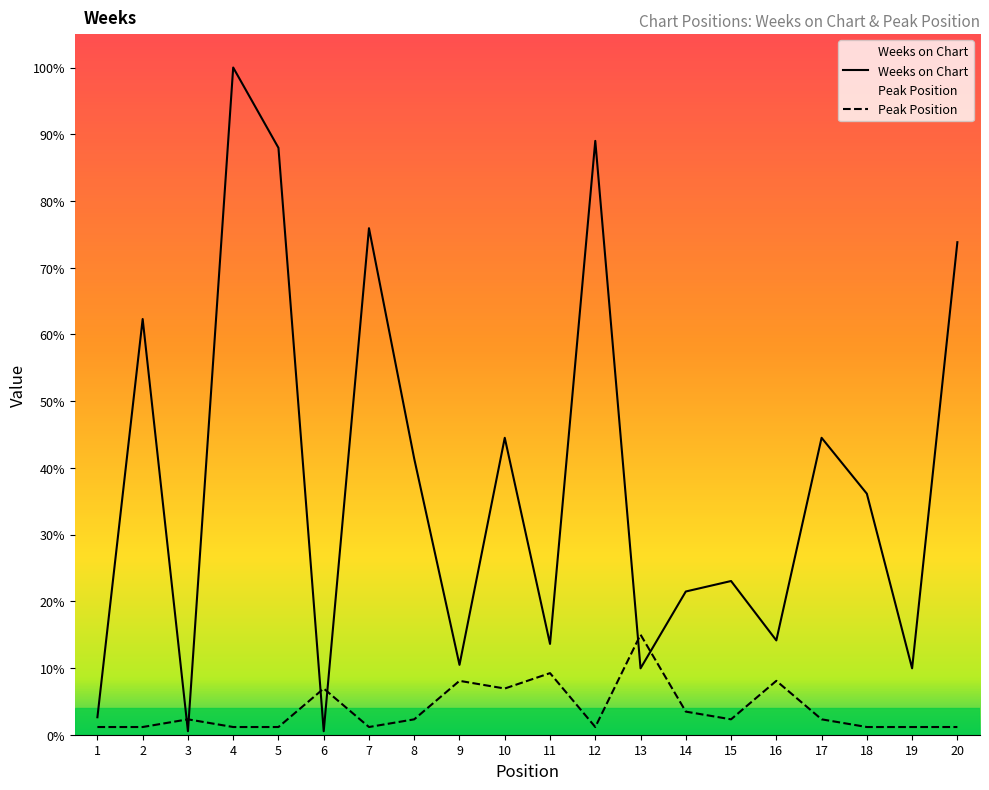

At which category is the sum across all series the highest?

4